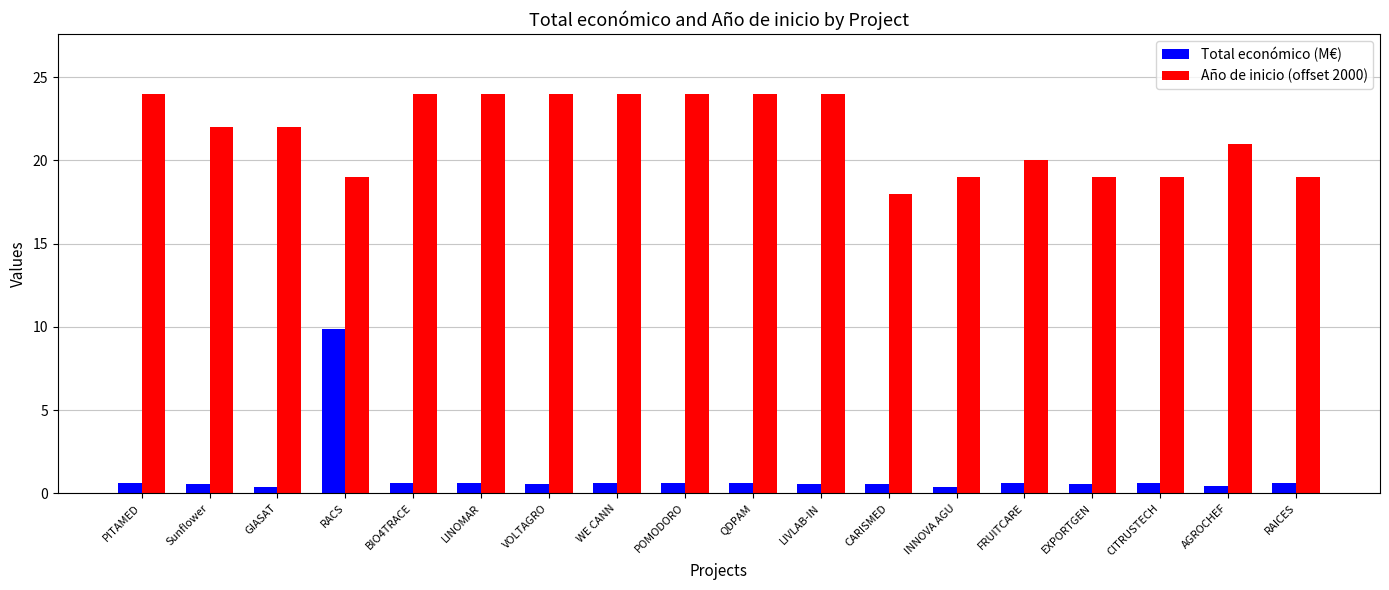

What is the difference between the maximum and minimum values in the Año de inicio (offset 2000) series?

6.0